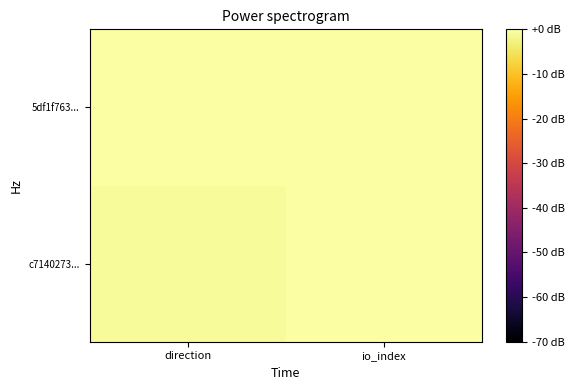

At how many categories does at least one series exceed 6?

1